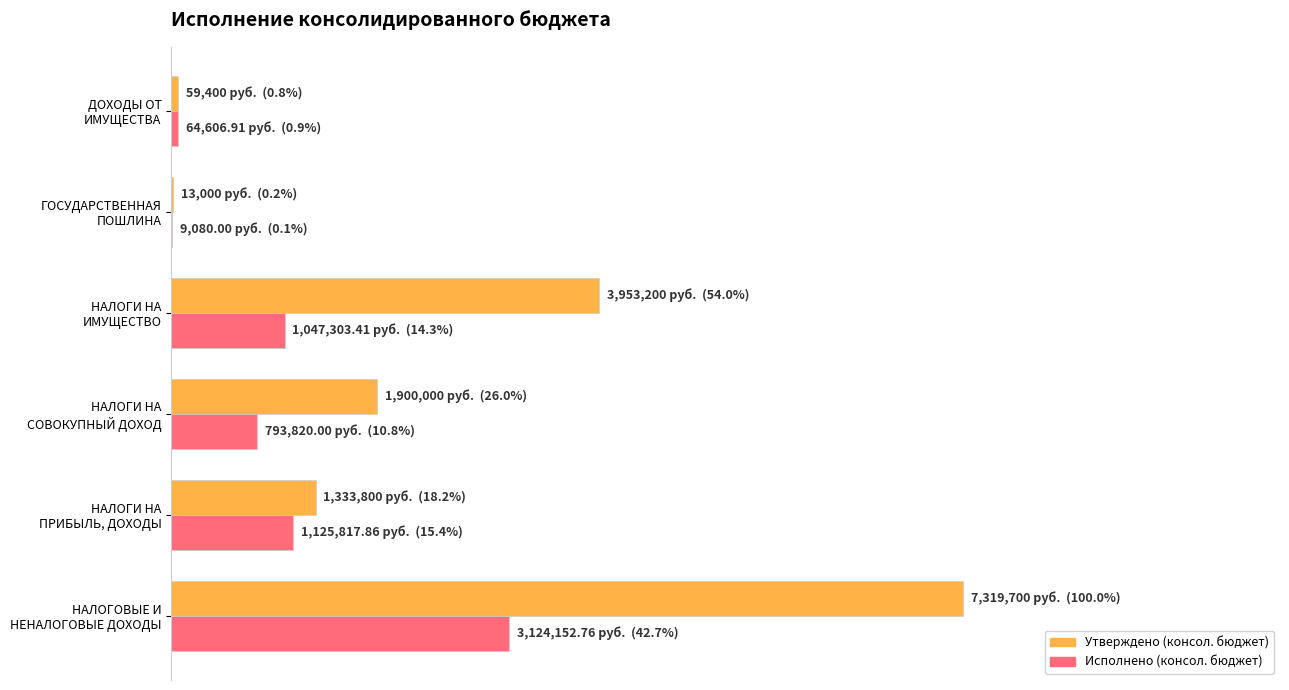

What are all the series names shown in the legend?

Утверждено (консол. бюджет), Исполнено (консол. бюджет)